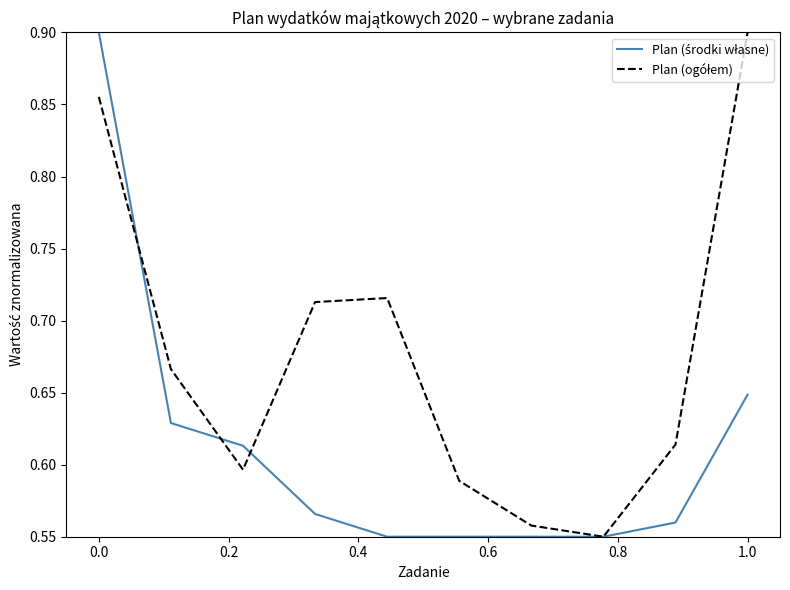

Is this an area chart (filled region under the line)?

No